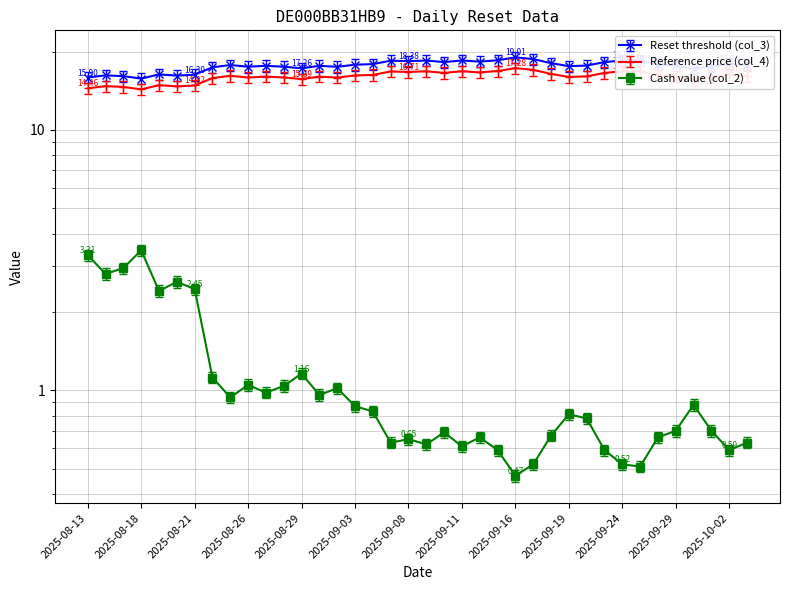

What is the sum of the Reset threshold (col_3) values at 2025-09-30 and 2025-08-19?

33.5